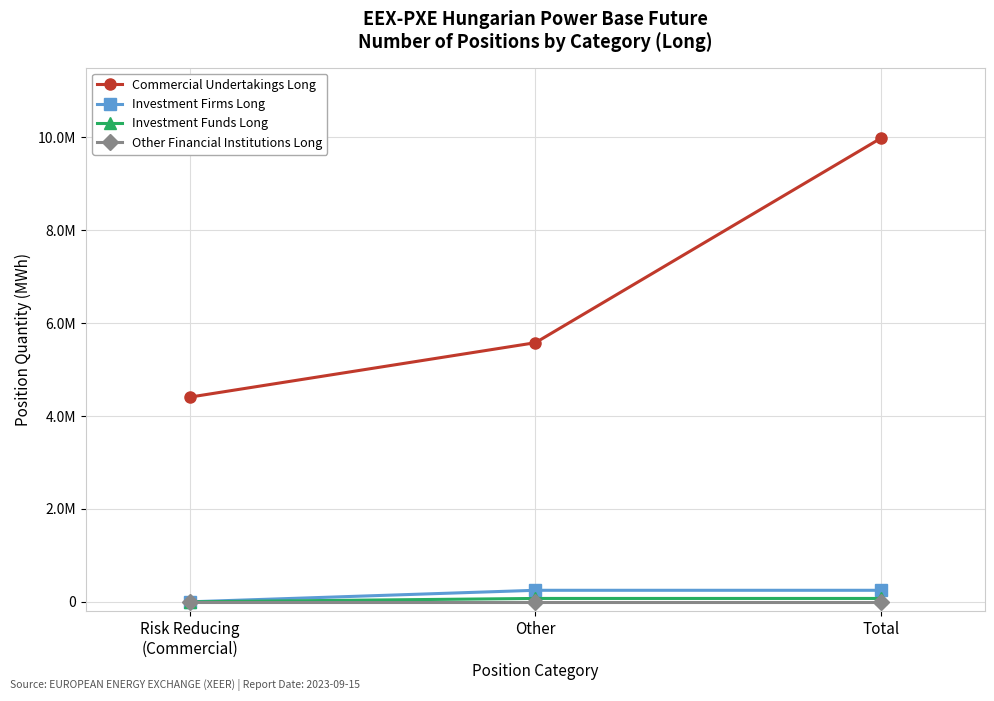

Reading left to right, extract all data points from this chart.

Commercial Undertakings Long: 4405881	5578222	9984103
Investment Firms Long: 0	248427	248427
Investment Funds Long: 0	72897	72897
Other Financial Institutions Long: 0	0	0